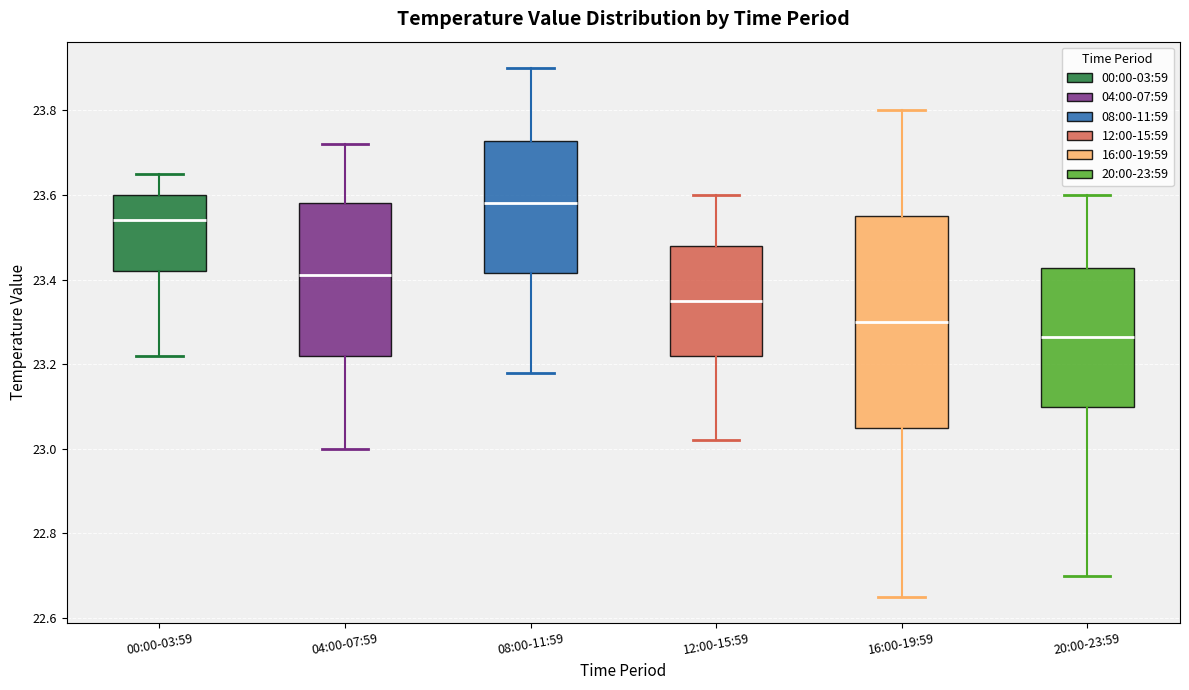

Which box is the tallest, from its lower edge to its upper edge?

16:00-19:59